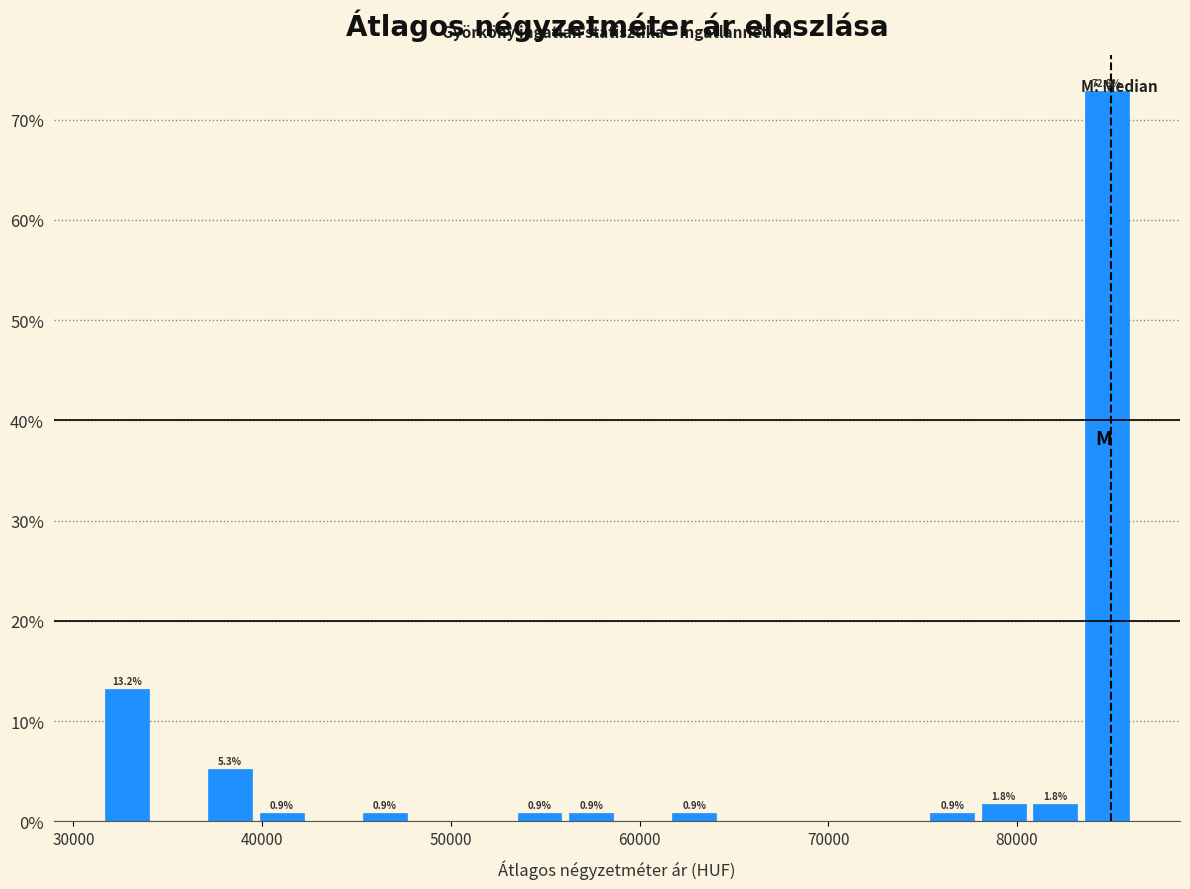

Read against the x-axis, roughly where is the centre of the tallest bar?

85000